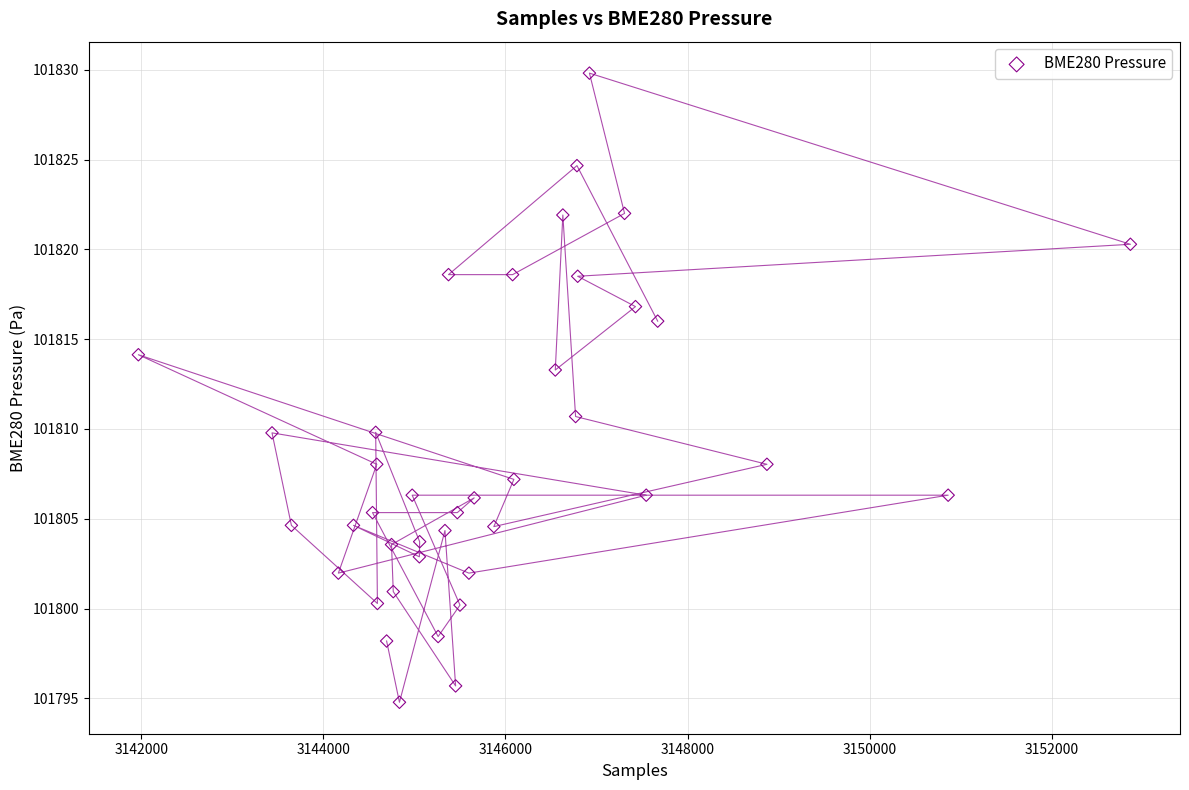

What is the range of Y values (max minus min)?

35.0